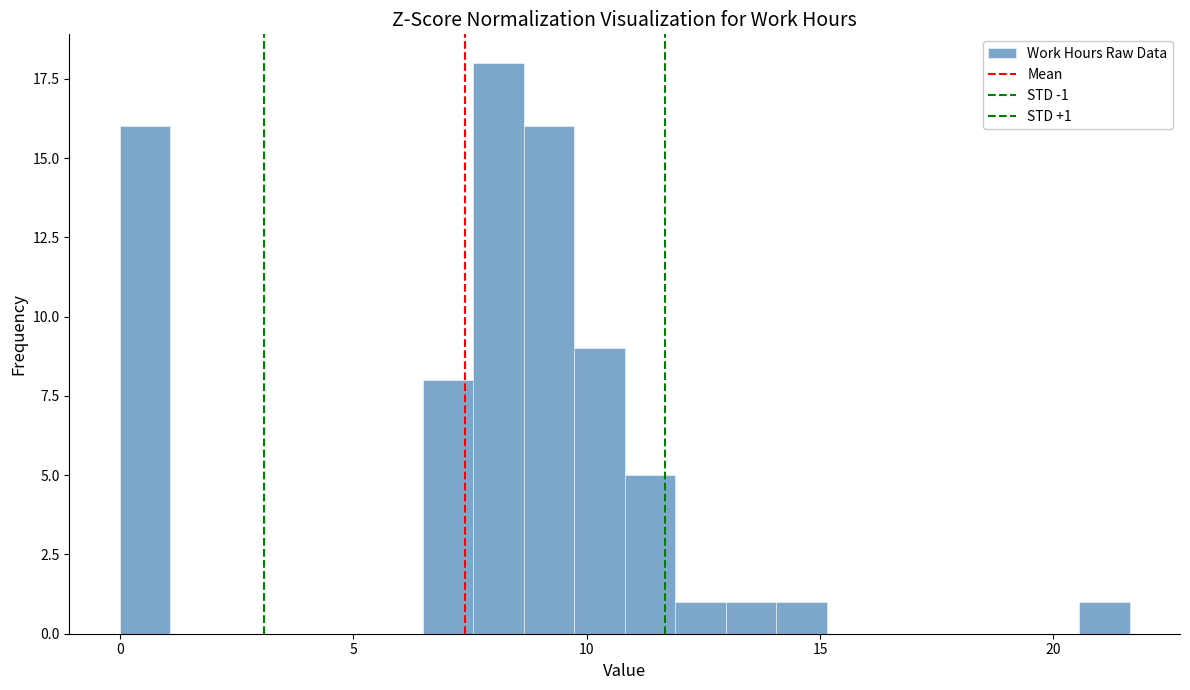

Around what value on the x-axis is the tallest bar? Give the approximate position of its centre, as read against the axis.

8.0